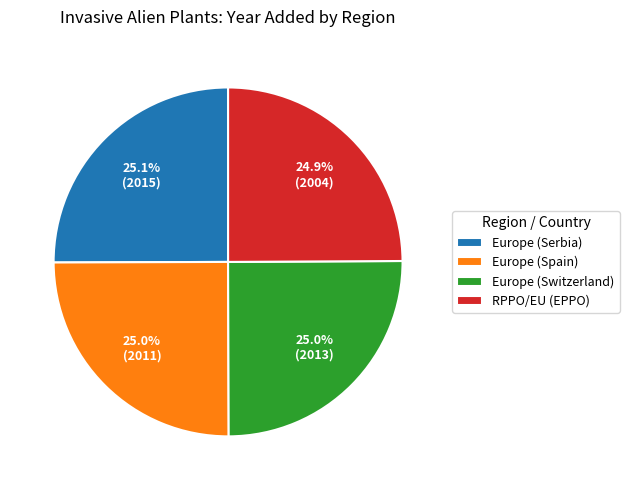

Does RPPO/EU (EPPO) account for over 50% of the chart?

No